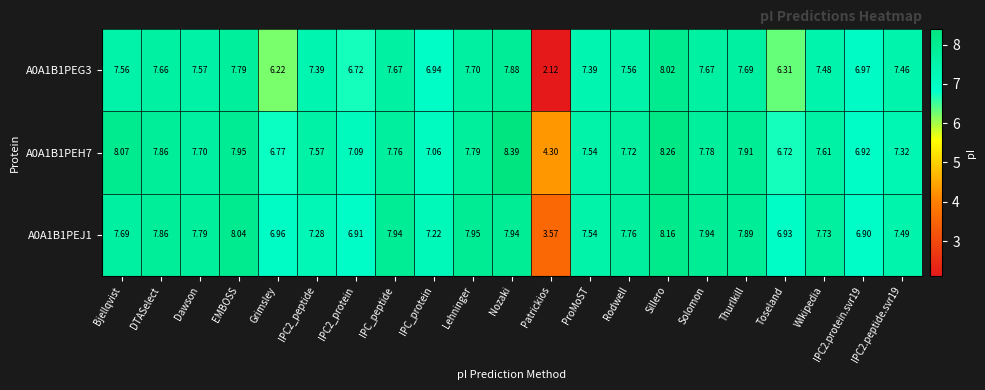

Where is A0A1B1PEG3 nearest to the value 5?

Grimsley